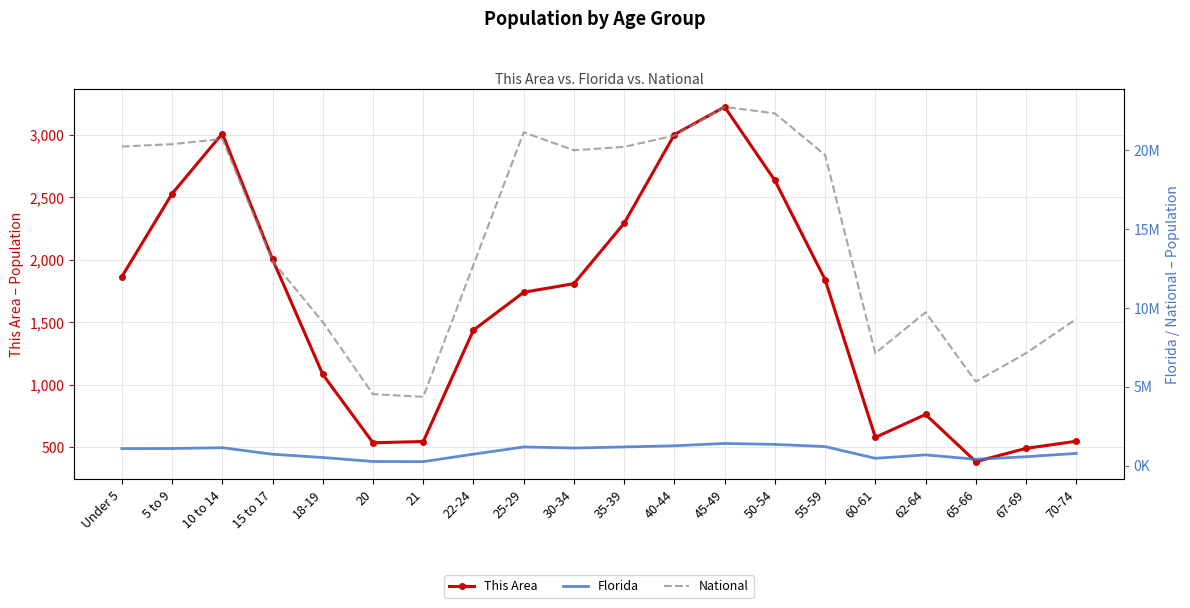

Which category has the lowest value across all series?

65-66